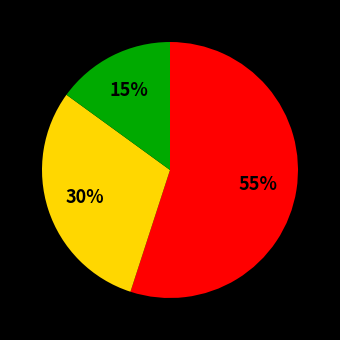

Count the number of slices in the pie.

3